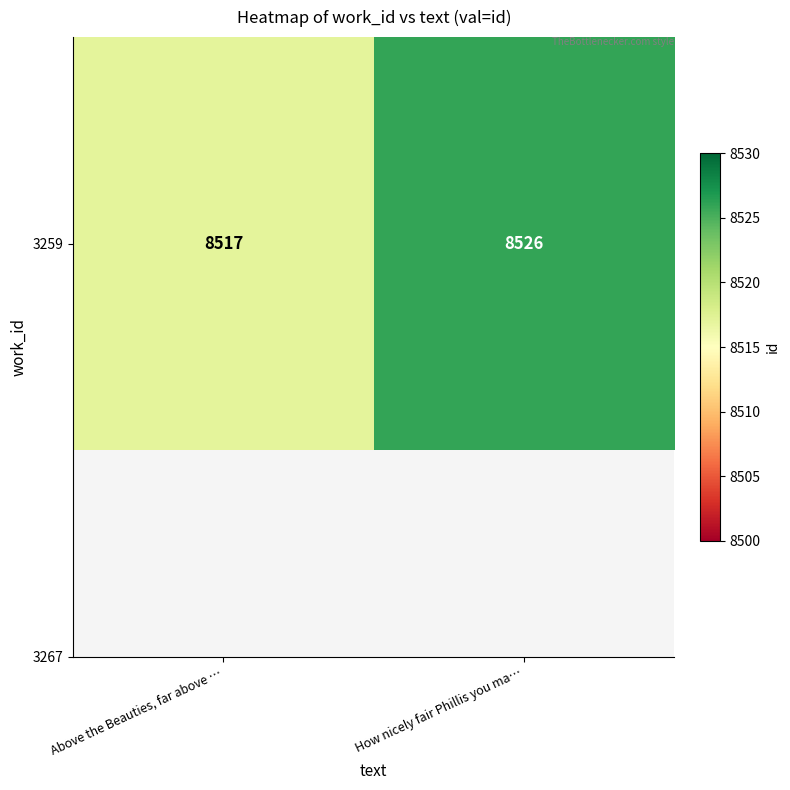

How many categories are shown in the chart?

2